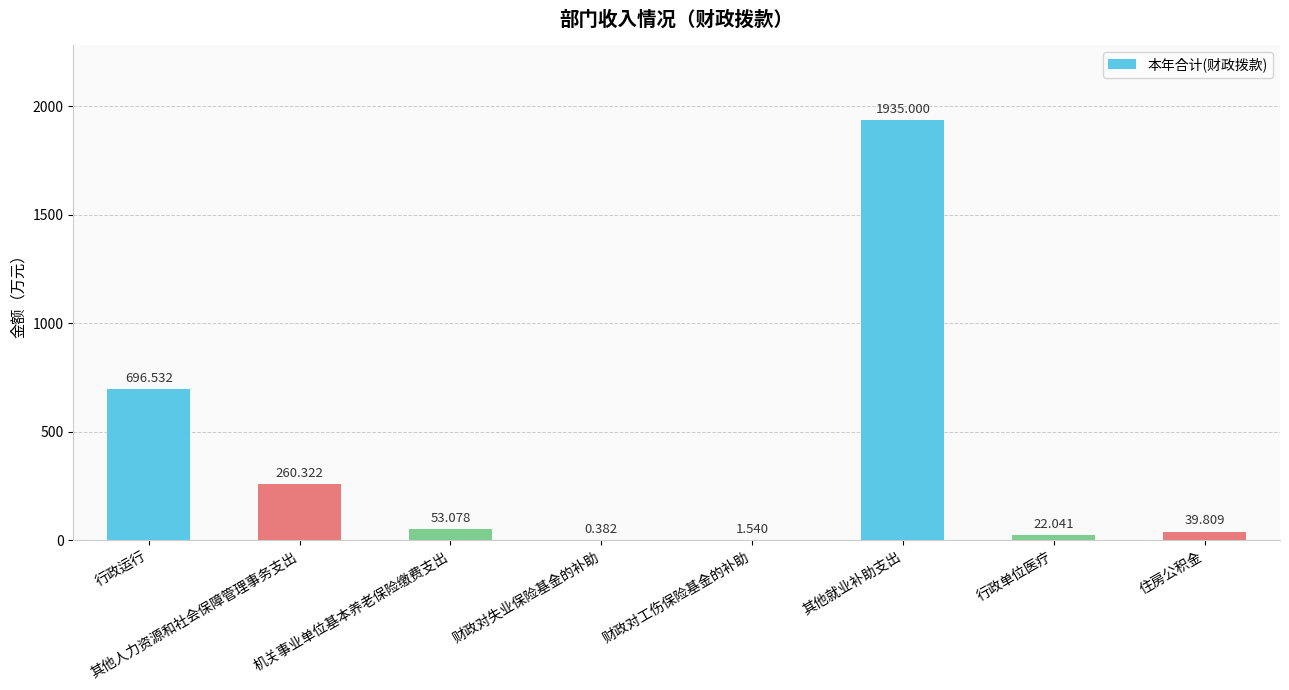

At which label is the value closest to 967?

行政运行